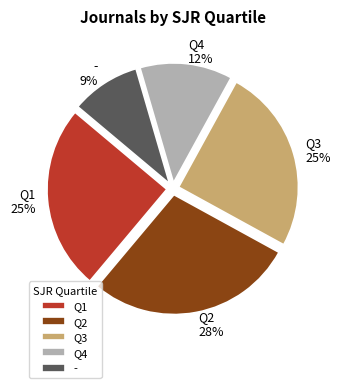

The Q2 slice represents 28% of the pie. True or false?

True